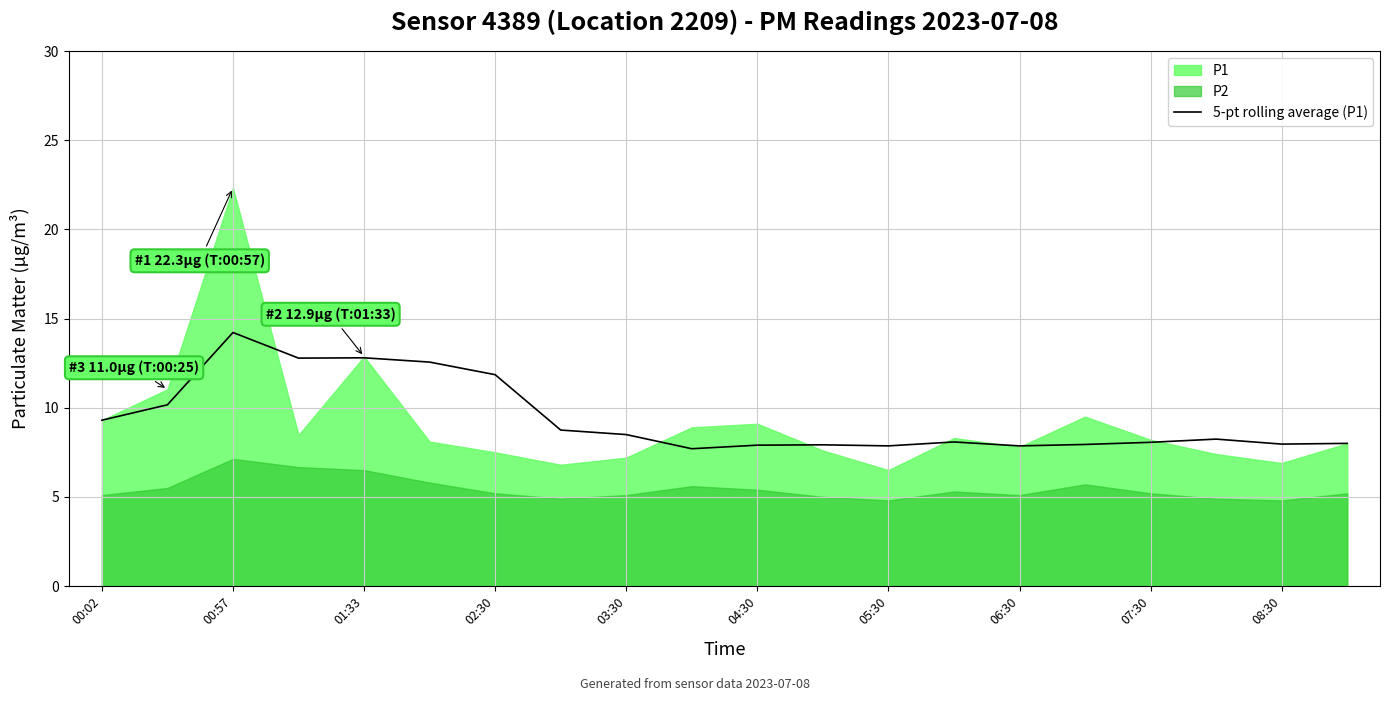

The 5-pt rolling average (P1) series shows 11.7 at 06:30. True or false?

False